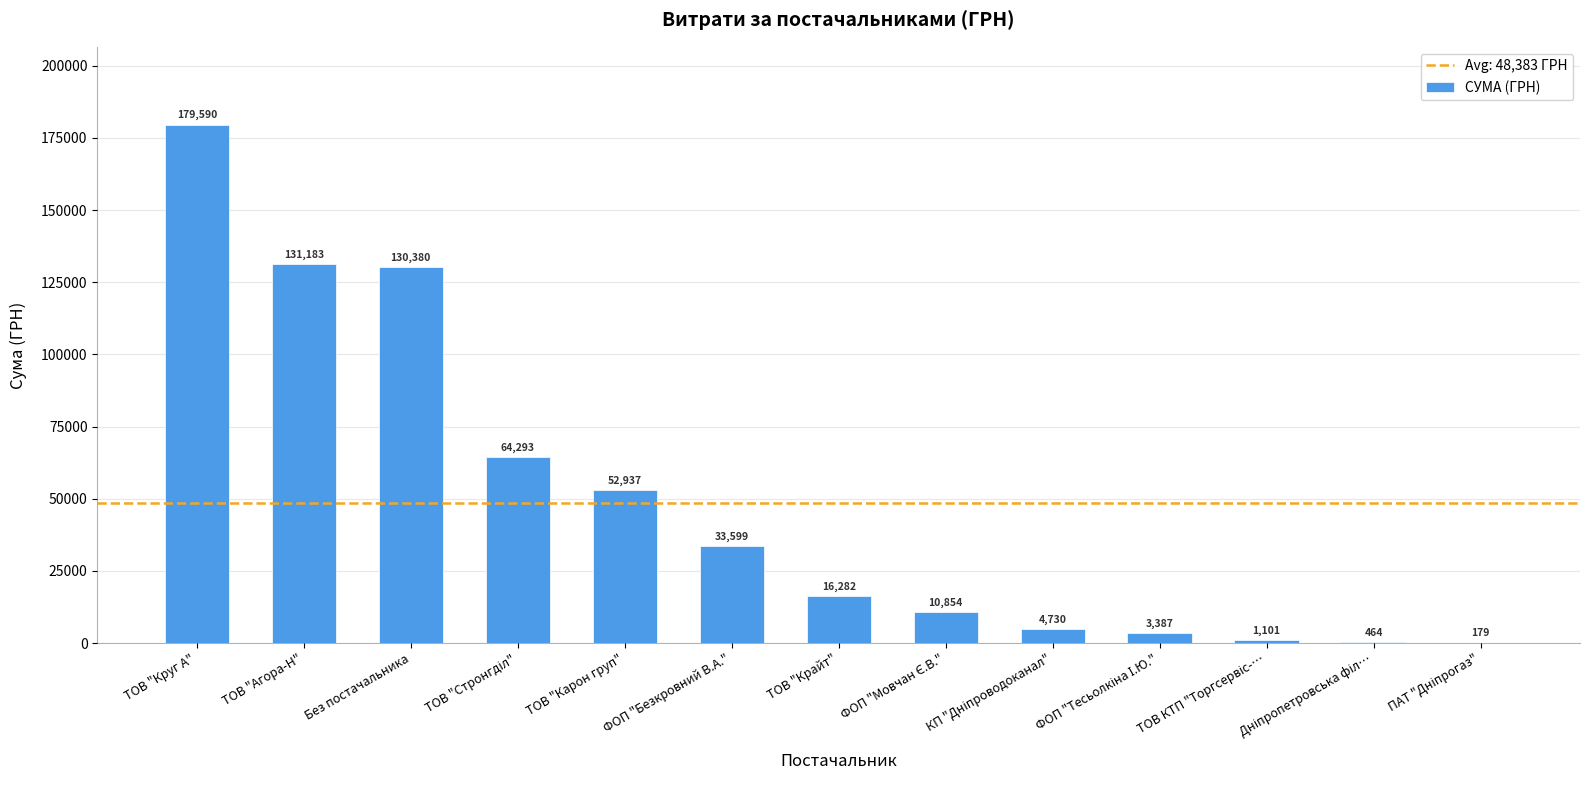

Which category has the highest value across all series?

ТОВ "Круг А"